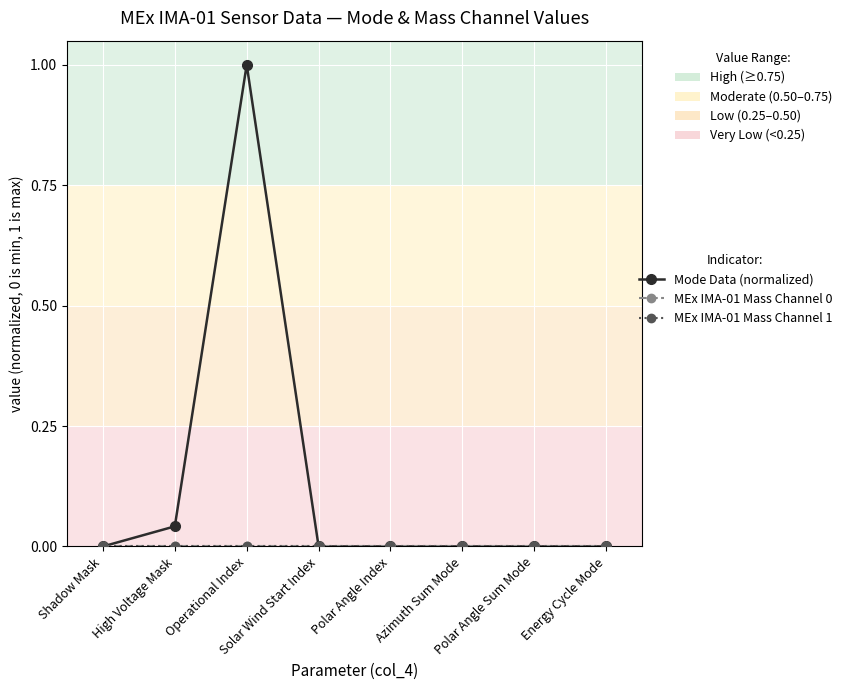

How many lines are shown in the chart?

3